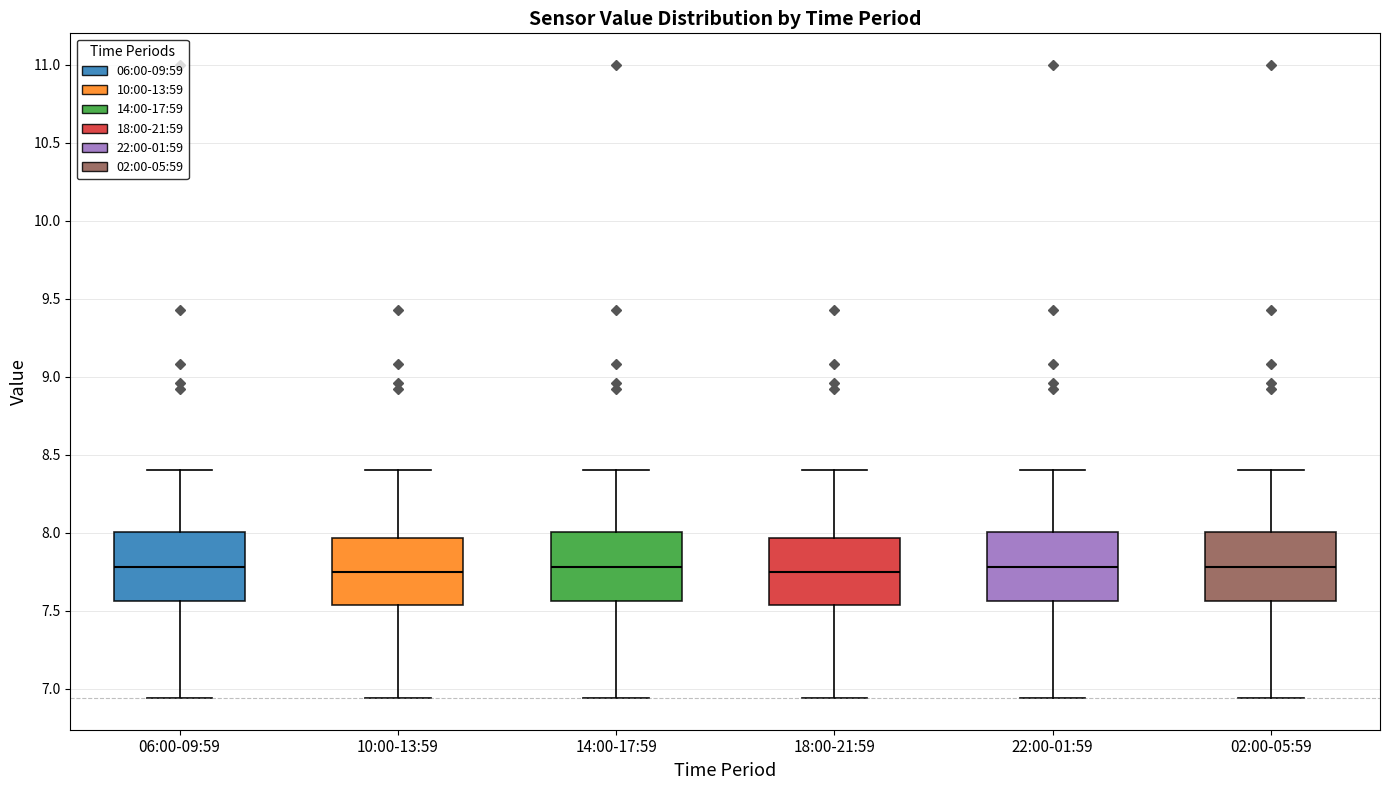

Reading left to right, transcribe this box plot: for each box, give where its median line is, the range the box spans, and where its two whiskers end, as read against the y-axis. The values are not printed on the chart, so give them approximately, as read against the axis.

06:00-09:59: median 7.80, box 7.55 to 8.00, whiskers 6.95 to 8.40
10:00-13:59: median 7.75, box 7.55 to 7.95, whiskers 6.95 to 8.40
14:00-17:59: median 7.80, box 7.55 to 8.00, whiskers 6.95 to 8.40
18:00-21:59: median 7.75, box 7.55 to 7.95, whiskers 6.95 to 8.40
22:00-01:59: median 7.80, box 7.55 to 8.00, whiskers 6.95 to 8.40
02:00-05:59: median 7.80, box 7.55 to 8.00, whiskers 6.95 to 8.40